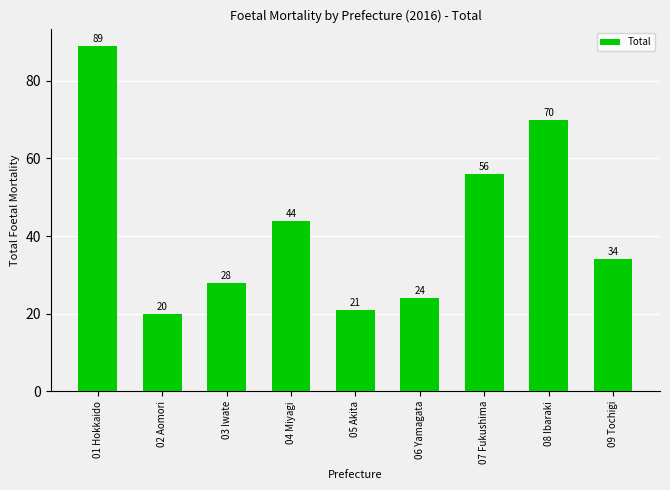

Between 01 Hokkaido and 07 Fukushima, which is larger?

01 Hokkaido